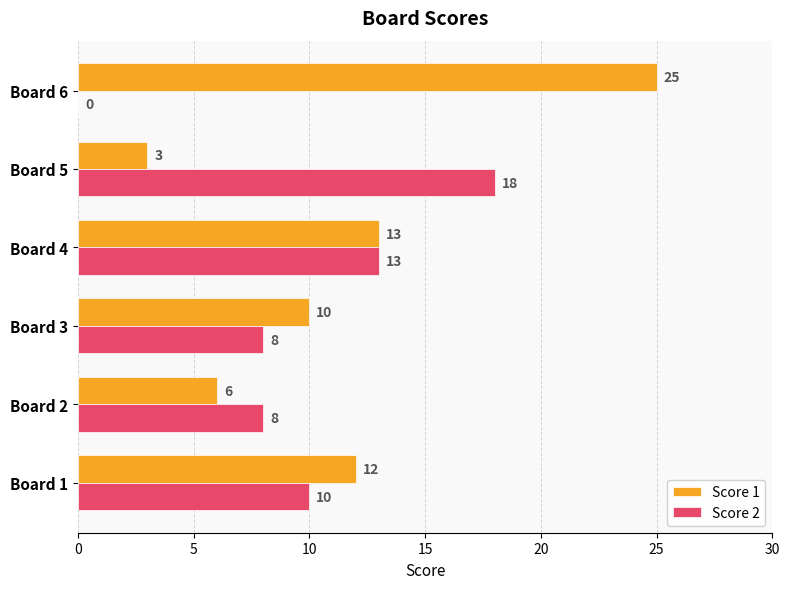

What value does the Score 2 series have at Board 3, to the nearest 5?

10